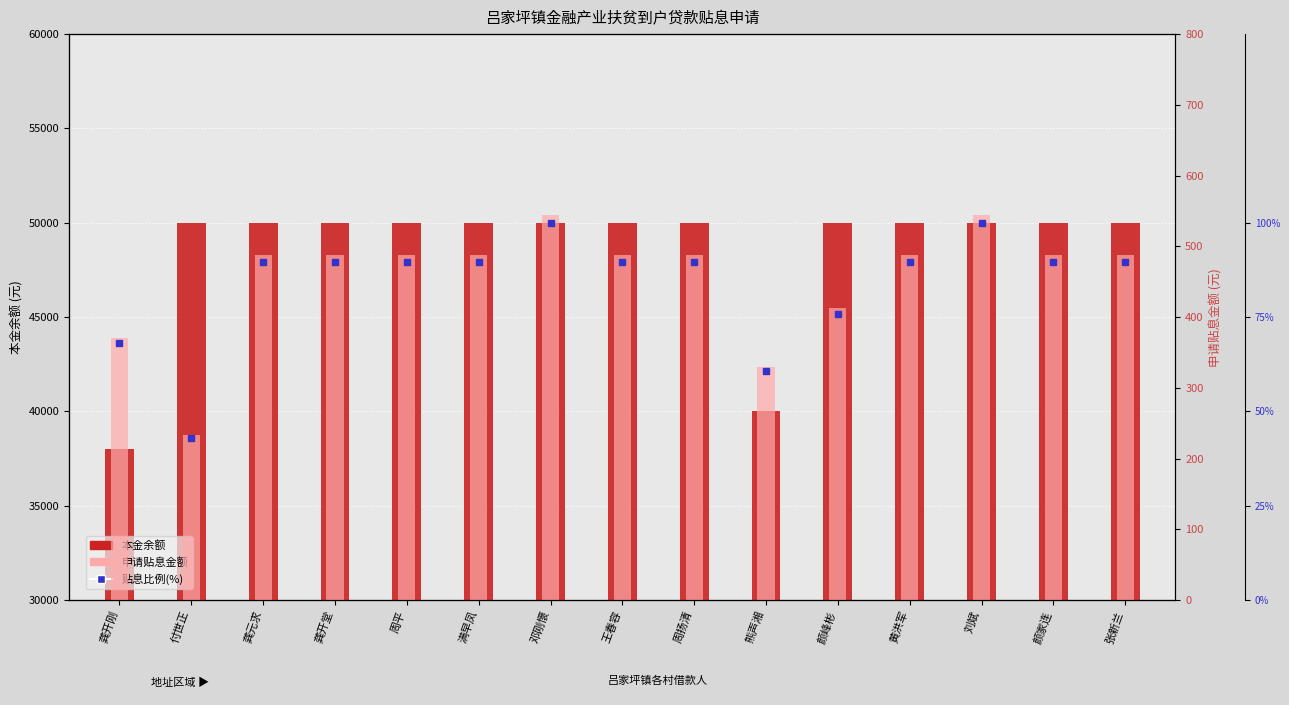

At which category does the chart reach its peak across all series?

付世正